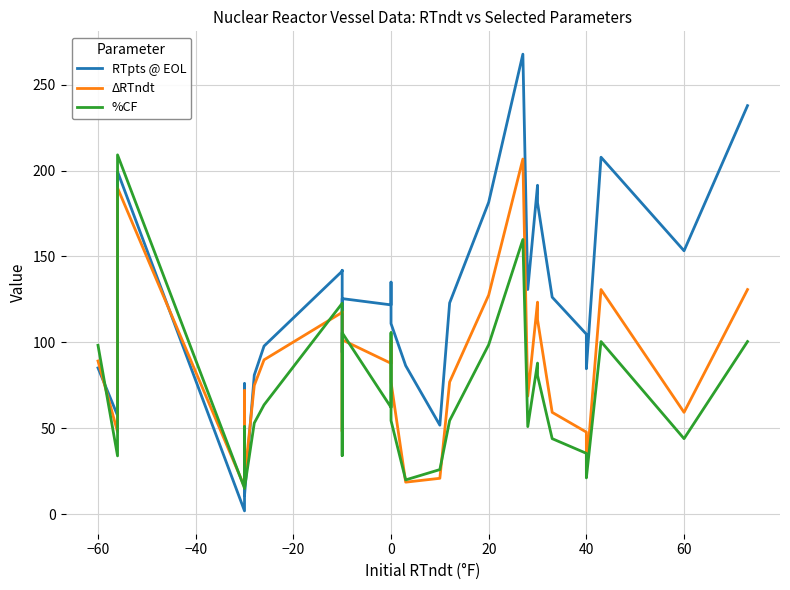

What is the difference between the second highest and minimum values in the RTpts @ EOL series?

235.8